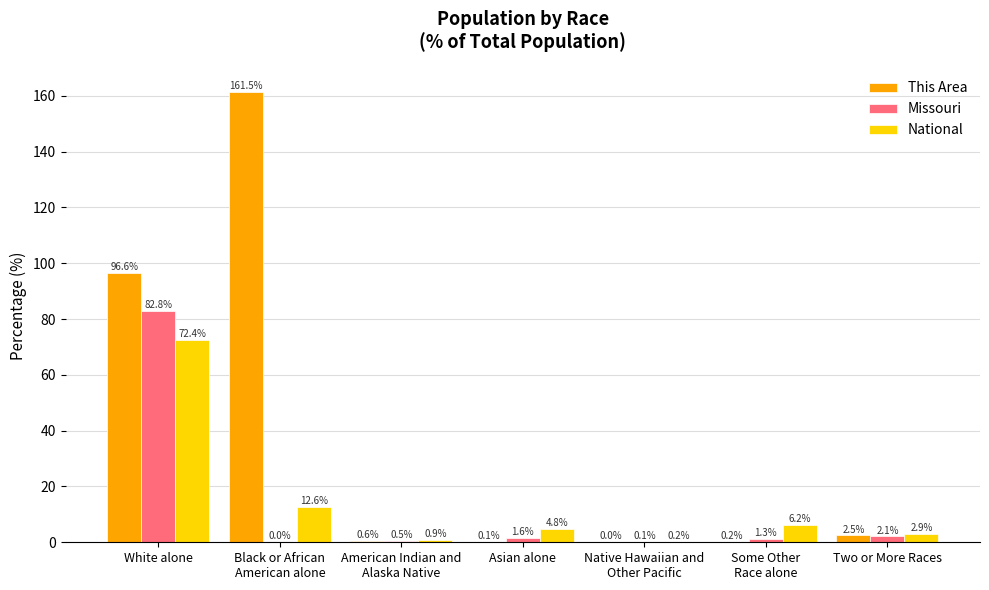

Does the chart contain stacked bars?

No